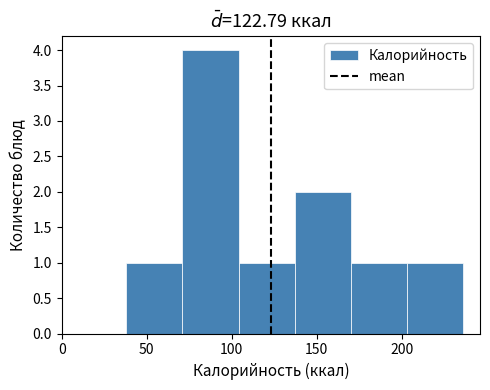

Reading left to right, transcribe this chart: for each bar, give the range it covers on the x-axis and its height. Neither the bar edges nor the heights are printed on the chart, so give them approximately, as read against the axes.

38 to 71: 1
71 to 104: 4
104 to 137: 1
137 to 170: 2
170 to 203: 1
203 to 236: 1